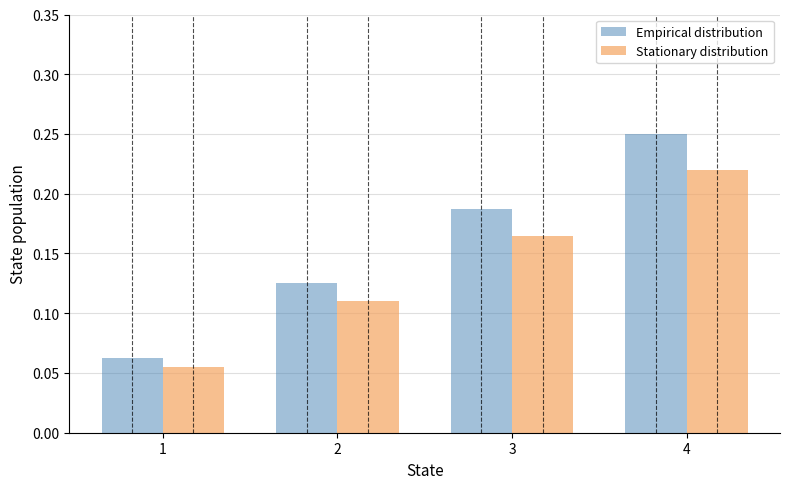

At which category does the chart reach its peak across all series?

4